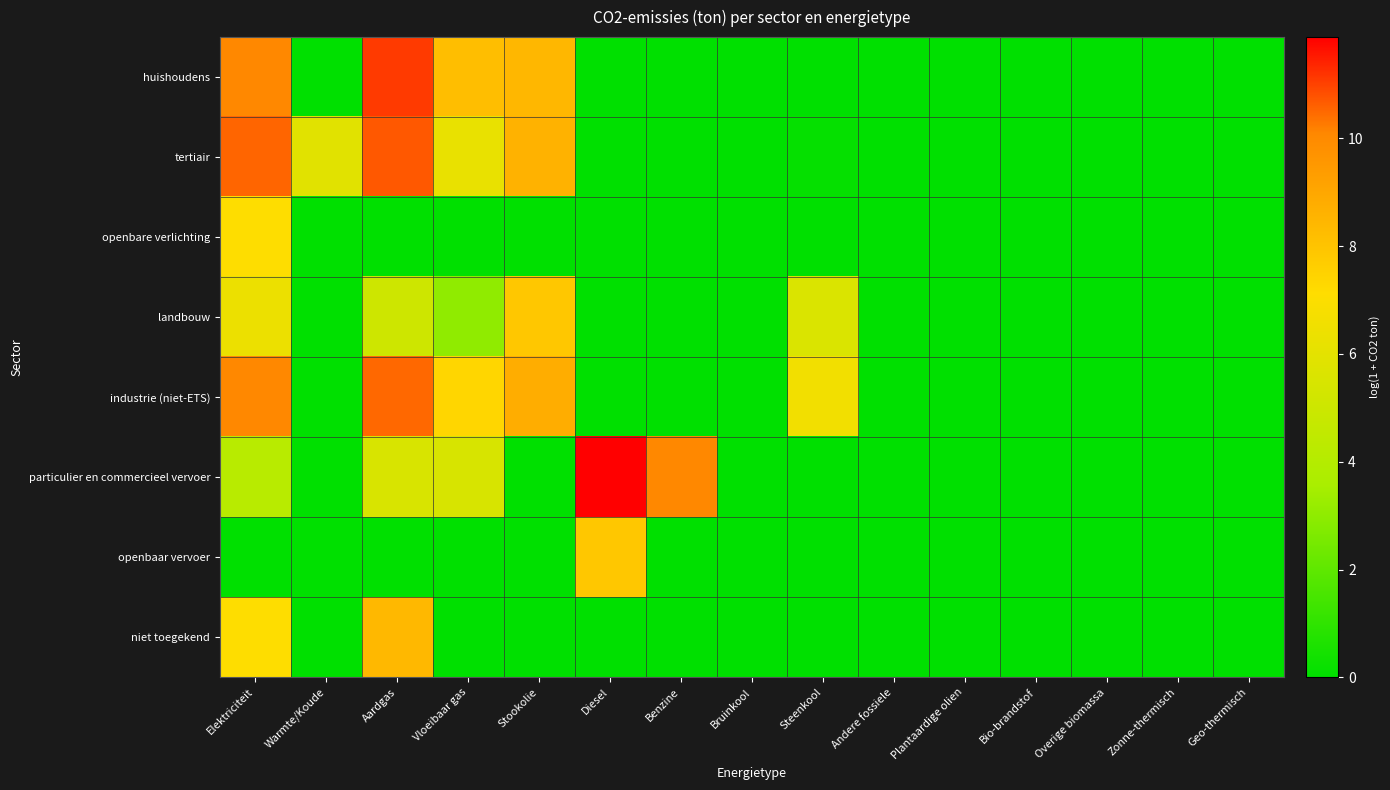

How many series are shown in this chart?

8